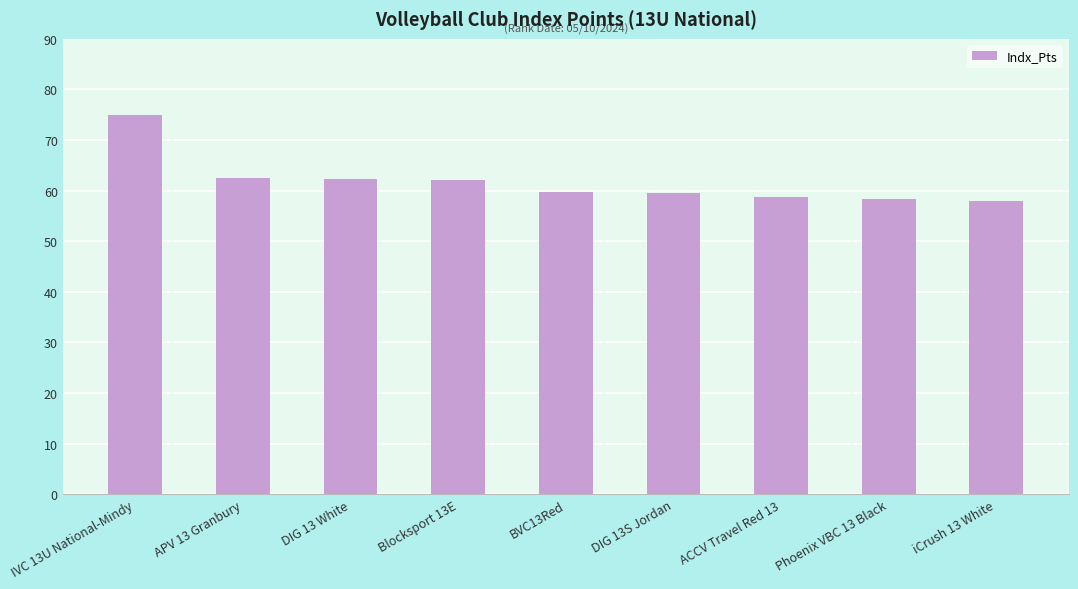

What is the difference between the second highest and second lowest values?

4.1